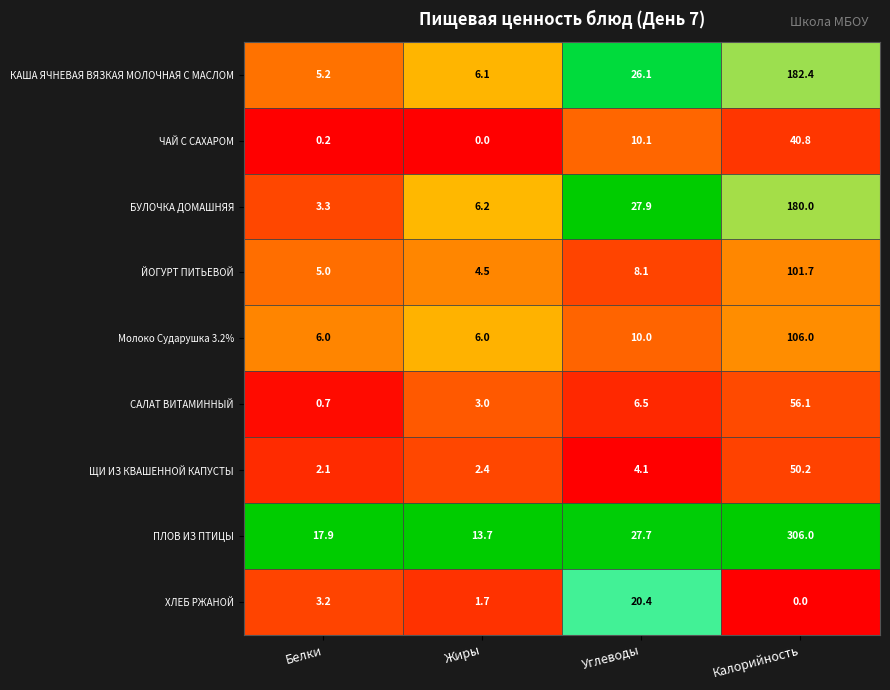

What is the difference between the highest and lowest values at Углеводы?

23.8